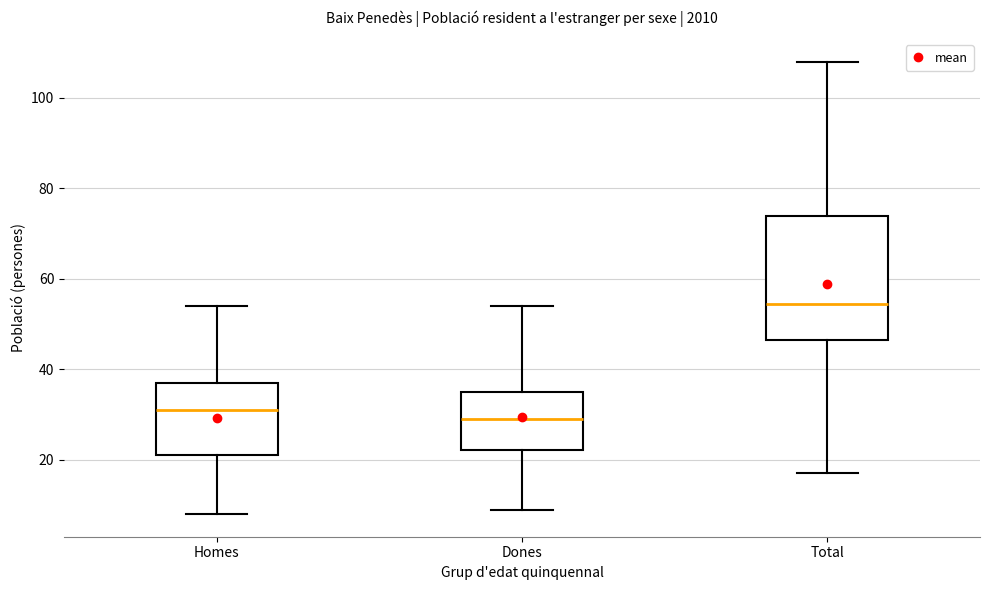

Which box has the highest median line?

Total